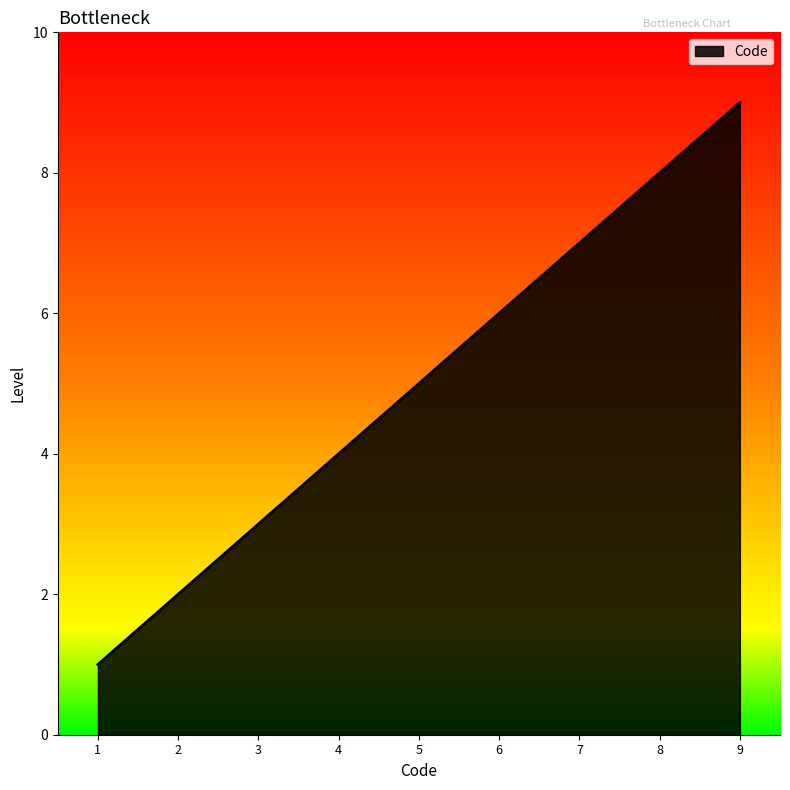

What is the average value?

5